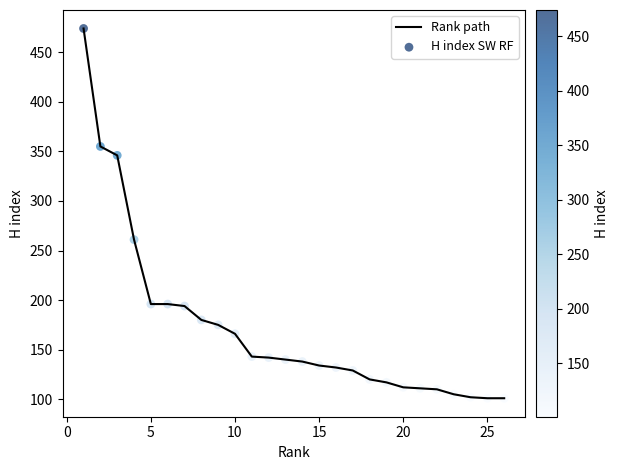

What is the maximum value shown in the chart?

474